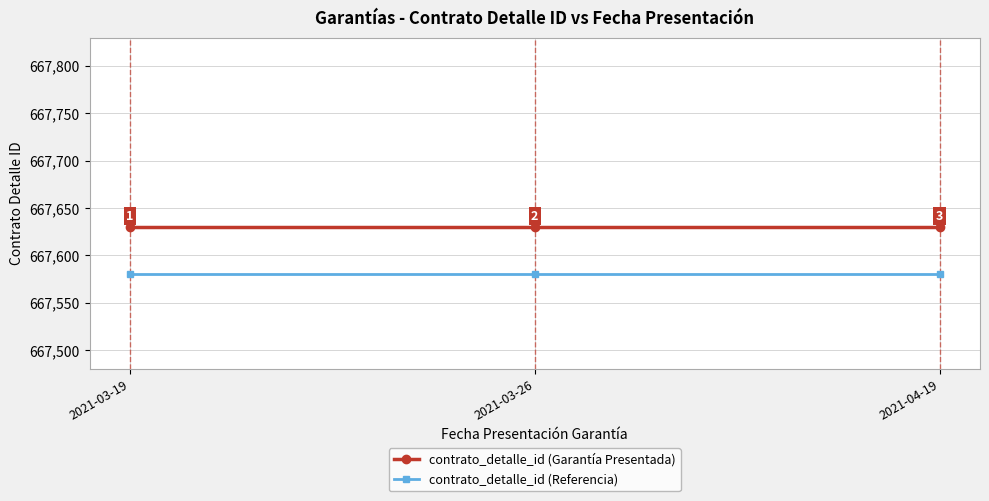

Which series has the largest total across all categories?

contrato_detalle_id (Garantía Presentada)